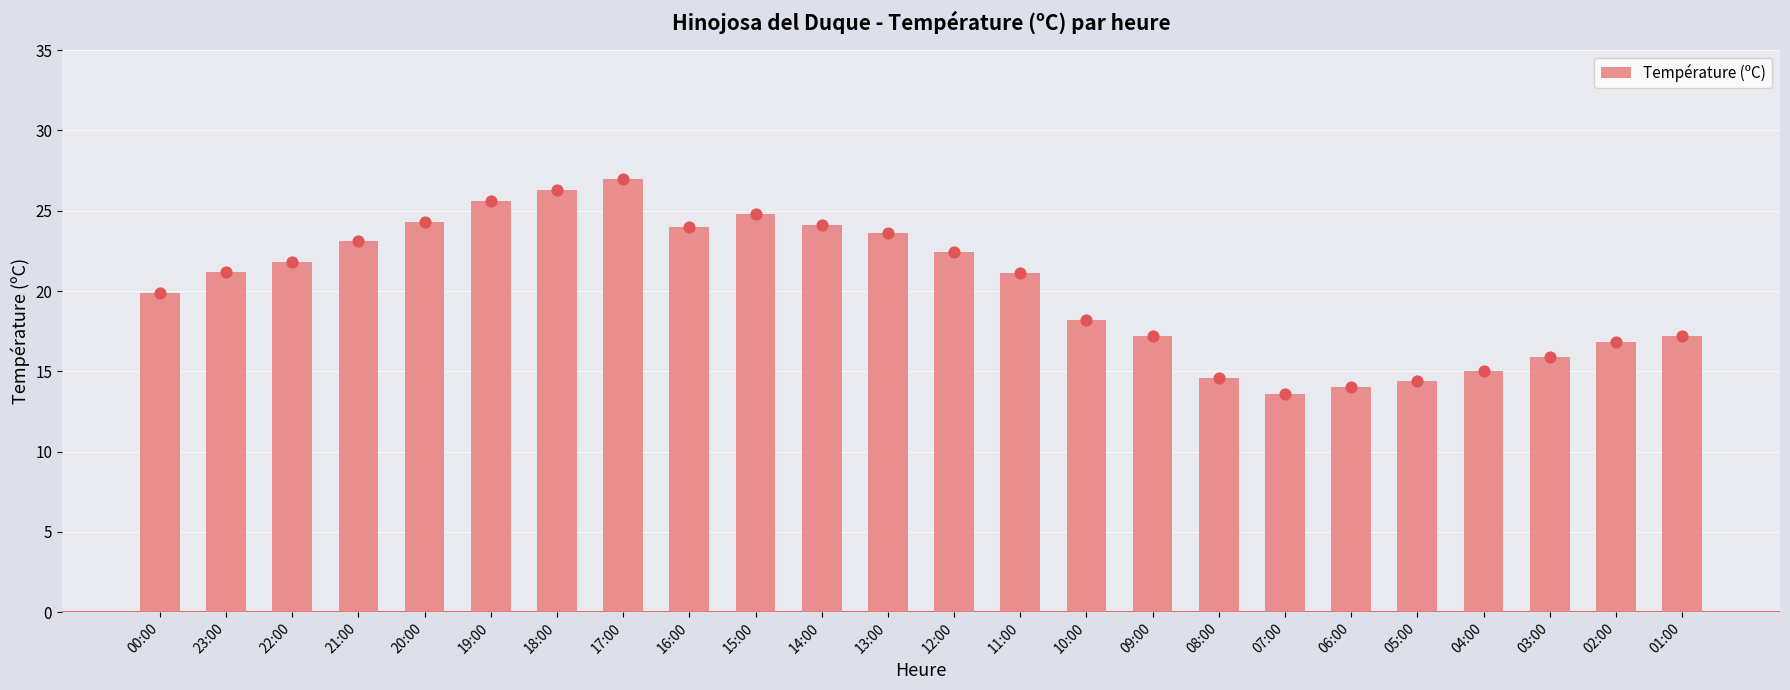

Between 20:00 and 04:00, which is larger?

20:00